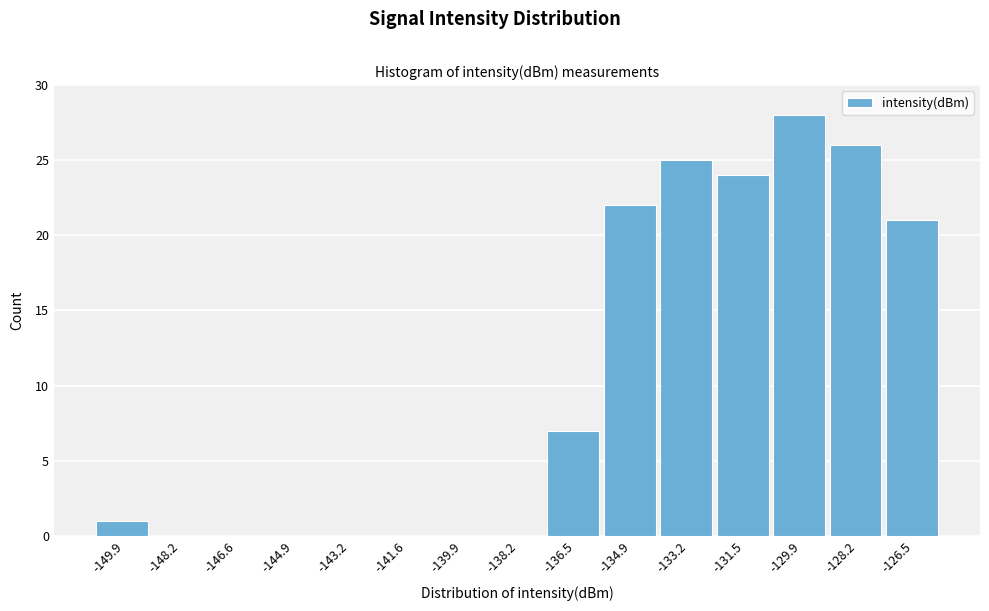

Reading right to left, transcribe all the data shown in this chart.

-126.5=21	-128.2=26	-129.9=28	-131.5=24	-133.2=25	-134.9=22	-136.5=7	-138.2=0	-139.9=0	-141.6=0	-143.2=0	-144.9=0	-146.6=0	-148.2=0	-149.9=1